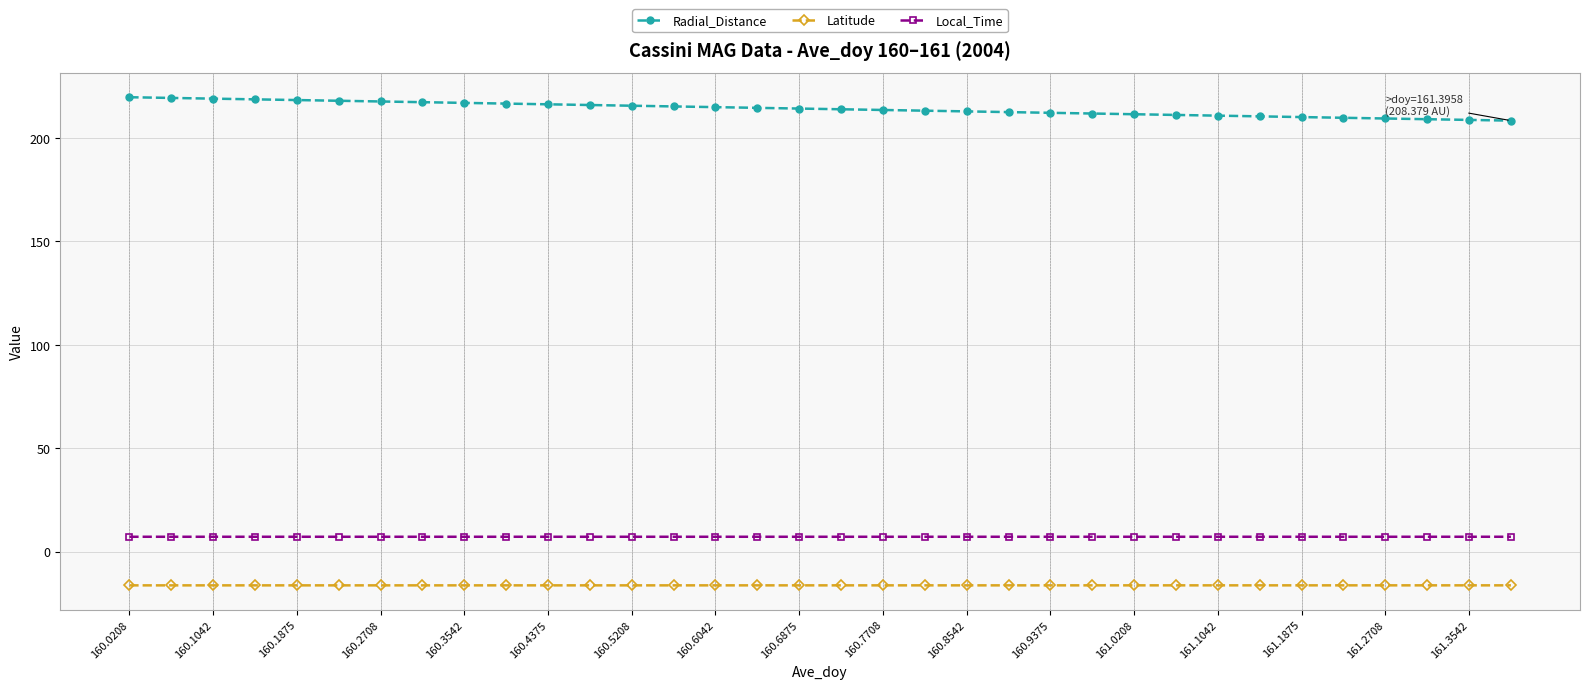

What is the value of the Radial_Distance point at the 8th from the left?

217.3